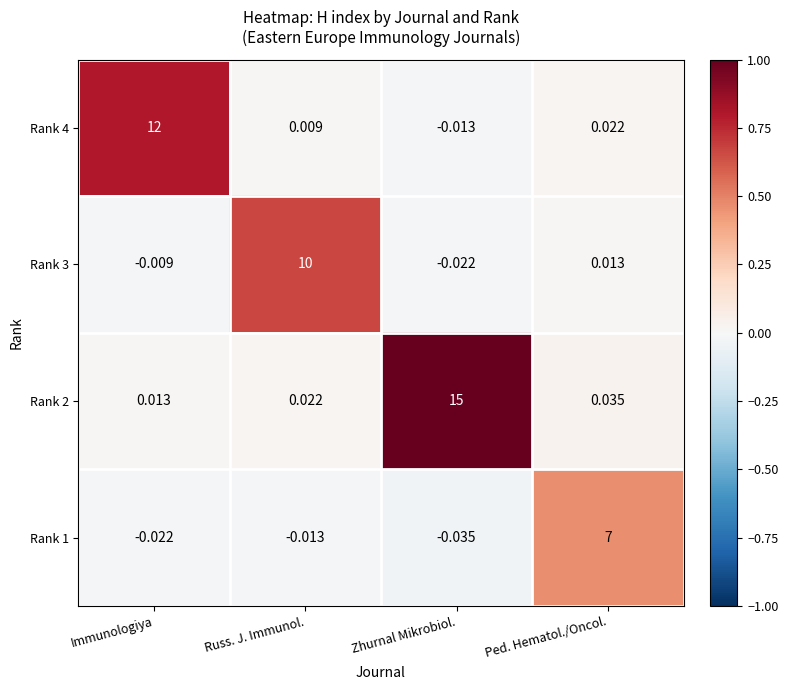

What is the difference between the highest and lowest values at Immunologiya?

12.0